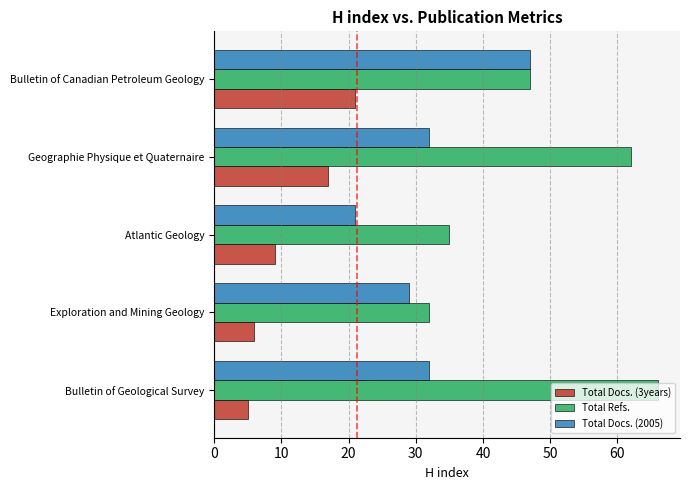

At which label does Total Docs. (2005) reach its peak?

Bulletin of Canadian Petroleum Geology